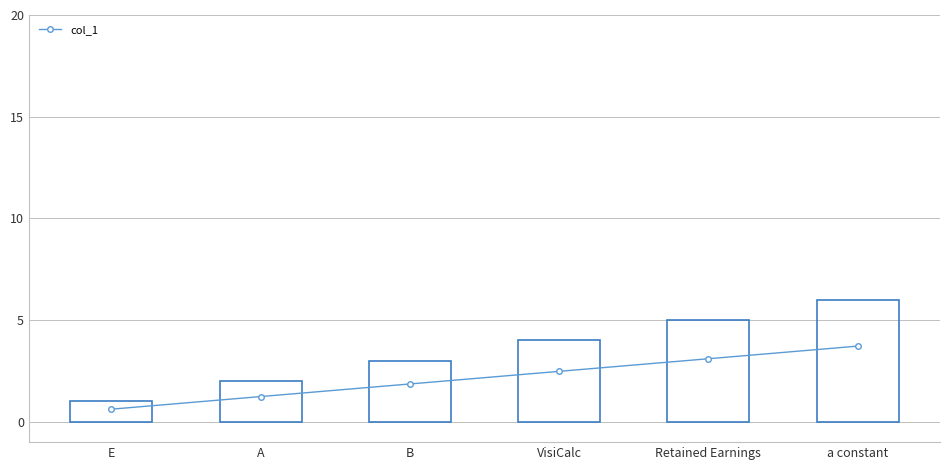

Rank the categories by value from lowest to highest.

E, A, B, VisiCalc, Retained Earnings, a constant